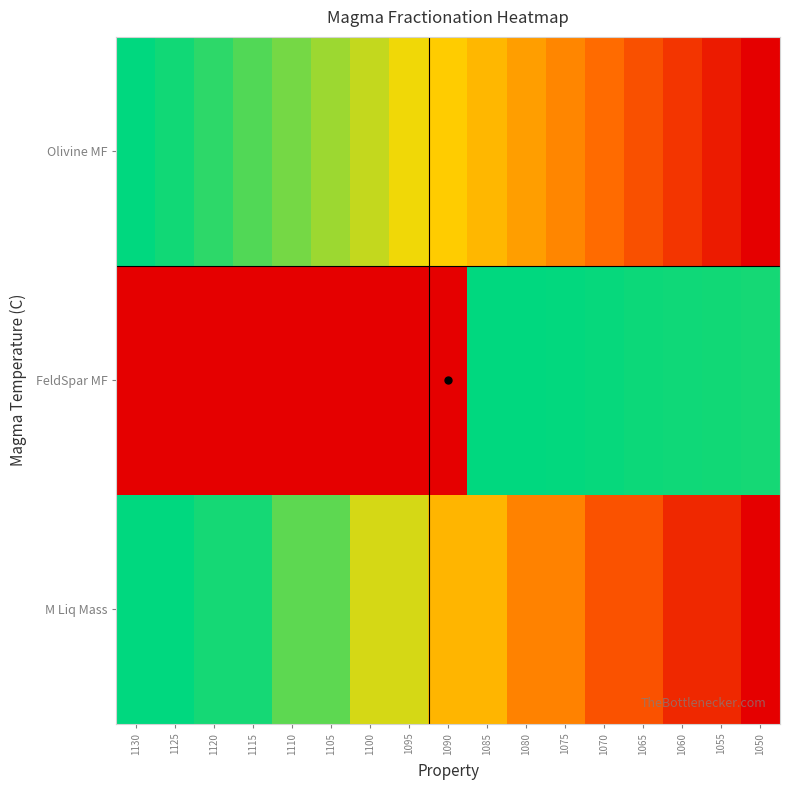

At how many categories does at least one series exceed 0?

17